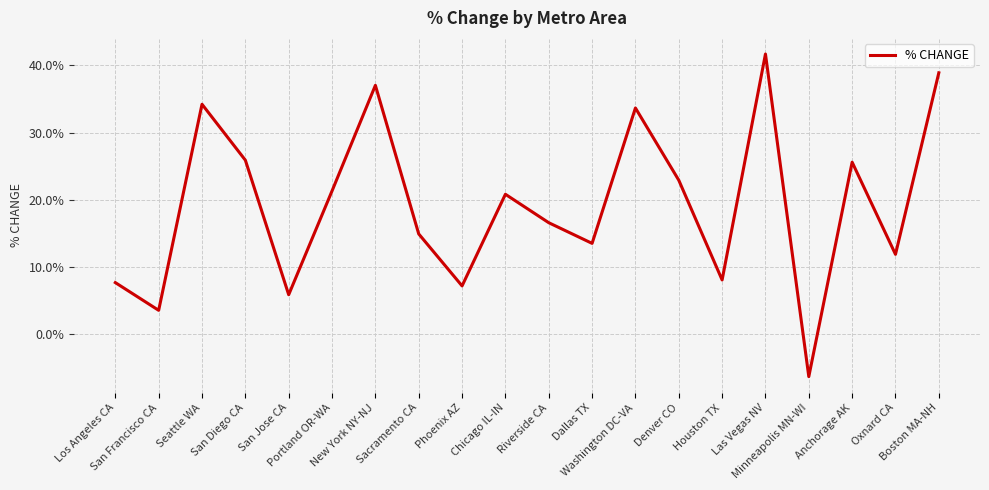

What is the maximum value shown in the chart?

41.7